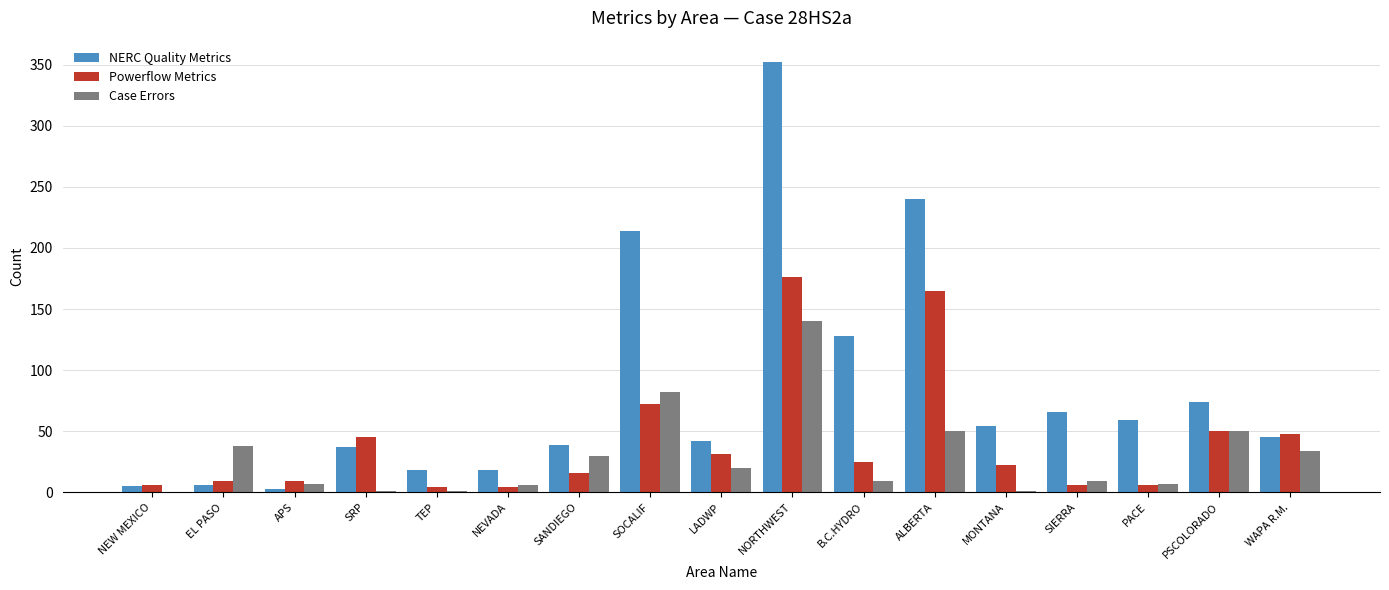

Is it true that NERC Quality Metrics equals 22 at SRP?

False